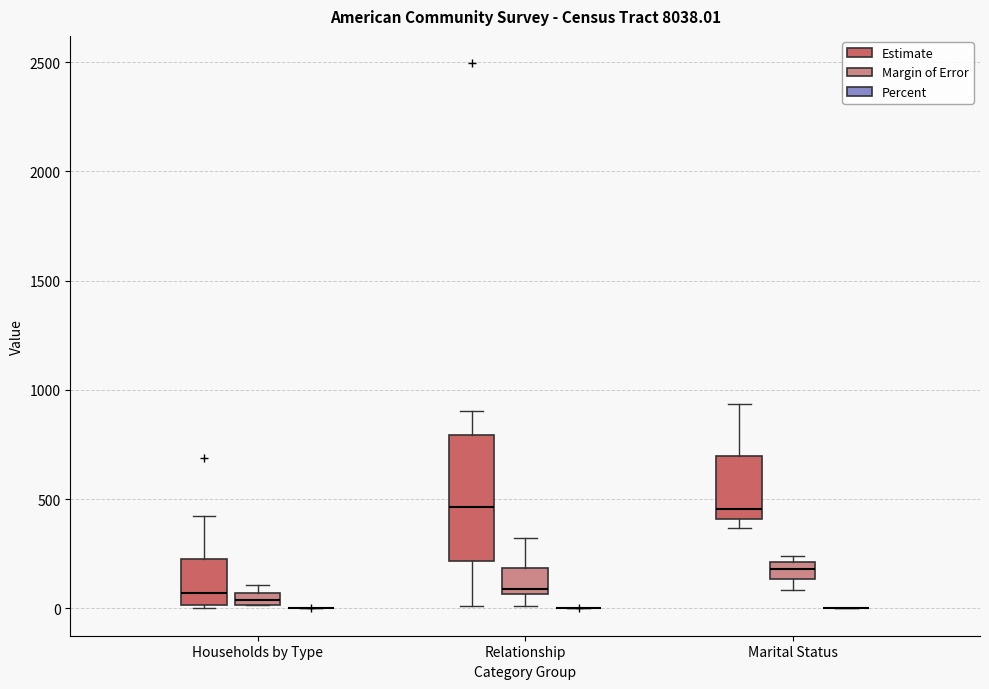

Which box is the tallest, from its lower edge to its upper edge?

Relationship (Estimate)